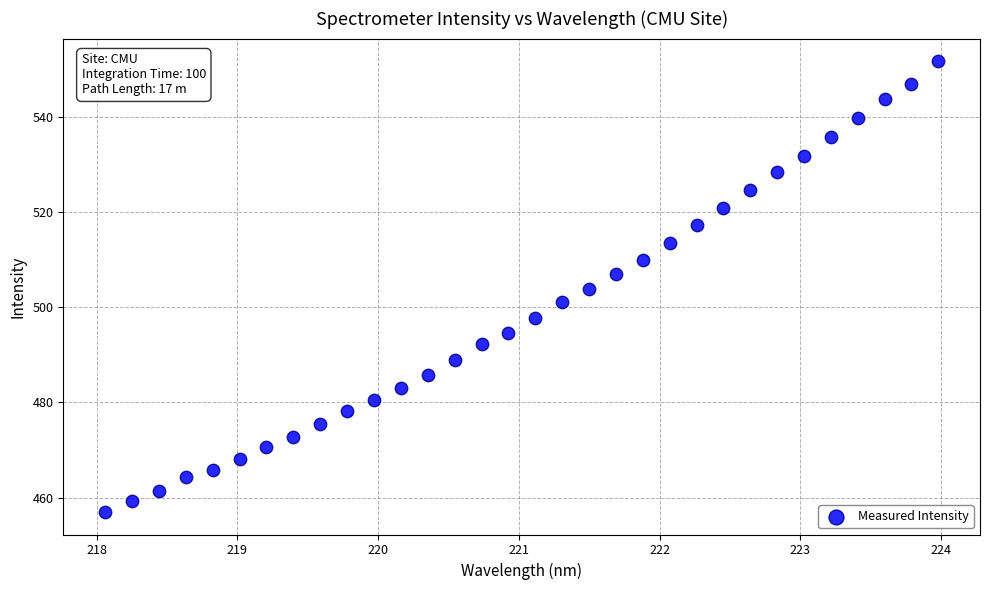

What is the range of X values (max minus min)?

5.9